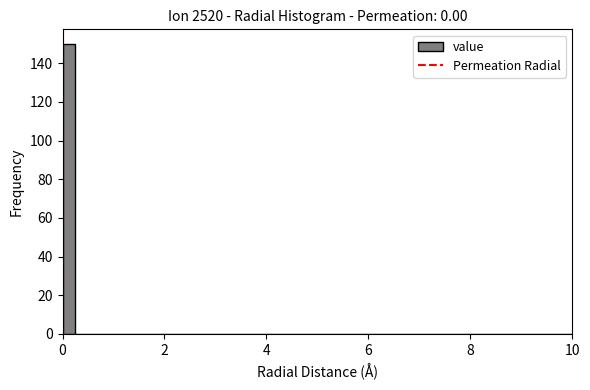

Around what value on the x-axis is the tallest bar? Give the approximate position of its centre, as read against the axis.

0.2